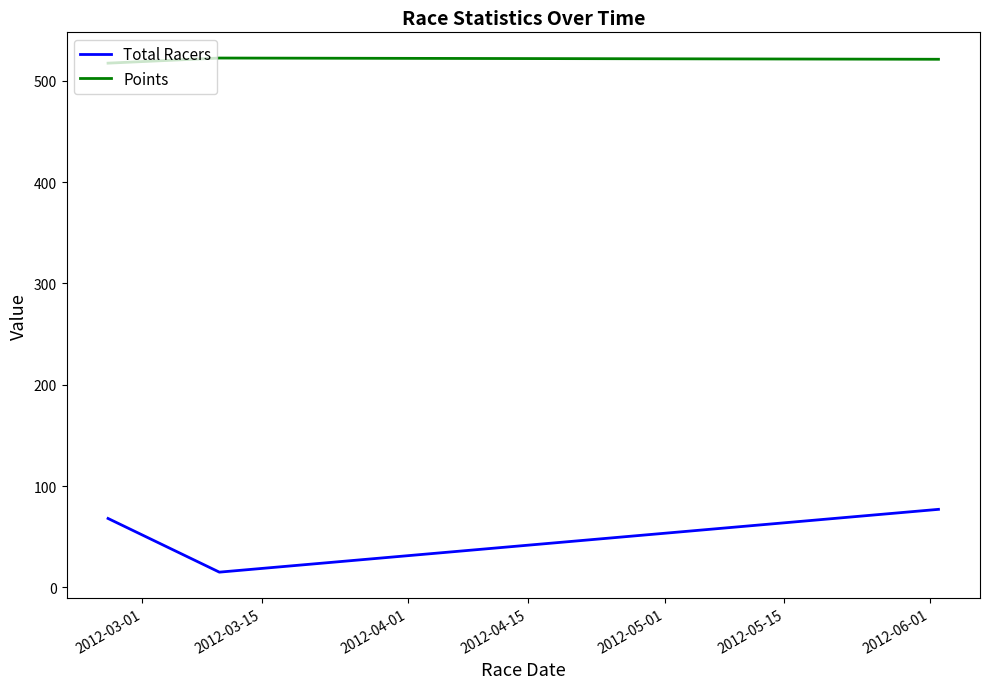

Which series has the largest range (max minus min)?

Total Racers